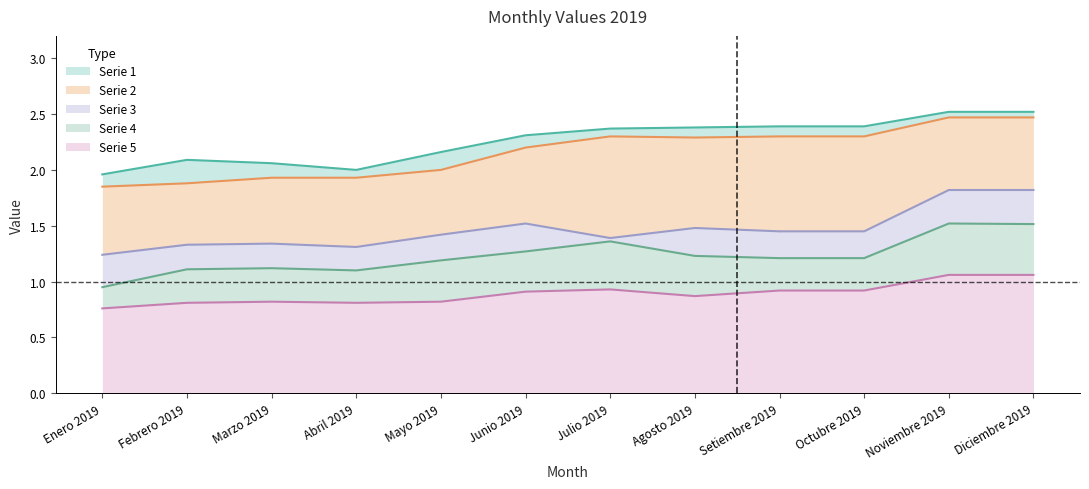

Which category has the highest value across all series?

Noviembre 2019